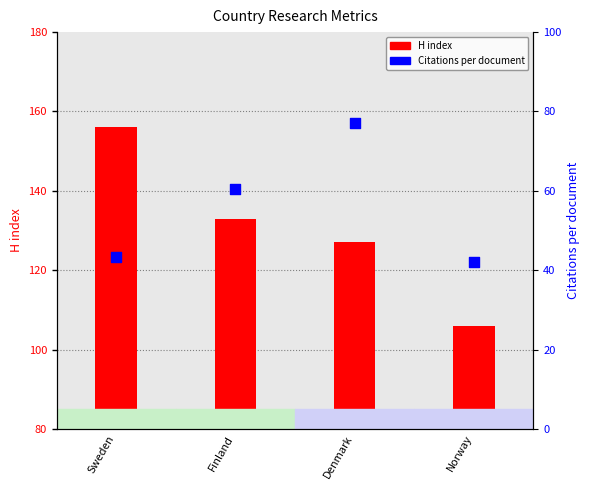

Is the value of Citations per document at Denmark greater than the value of H index at Denmark?

No